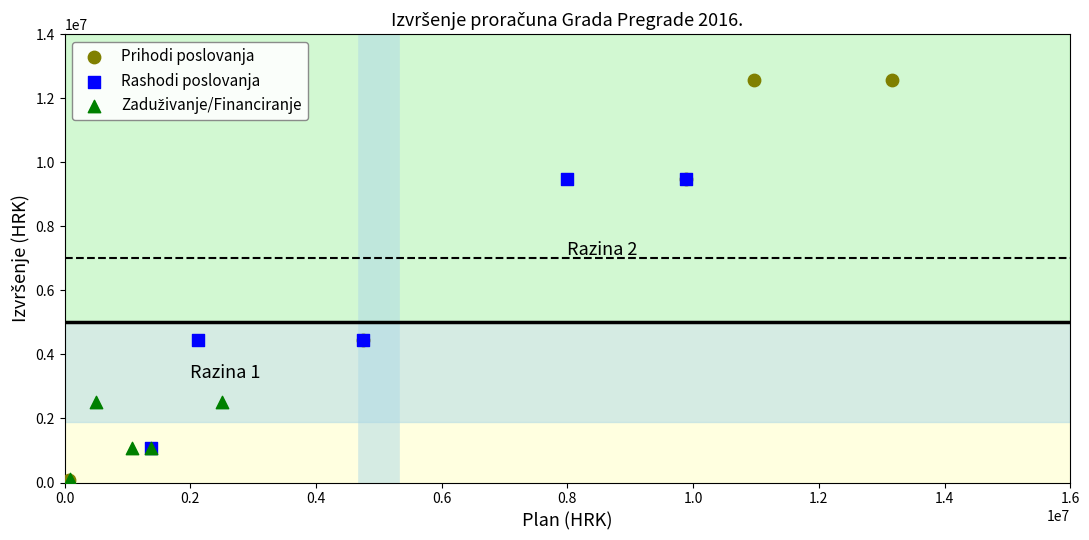

Which series has the widest spread of Y values?

Prihodi poslovanja